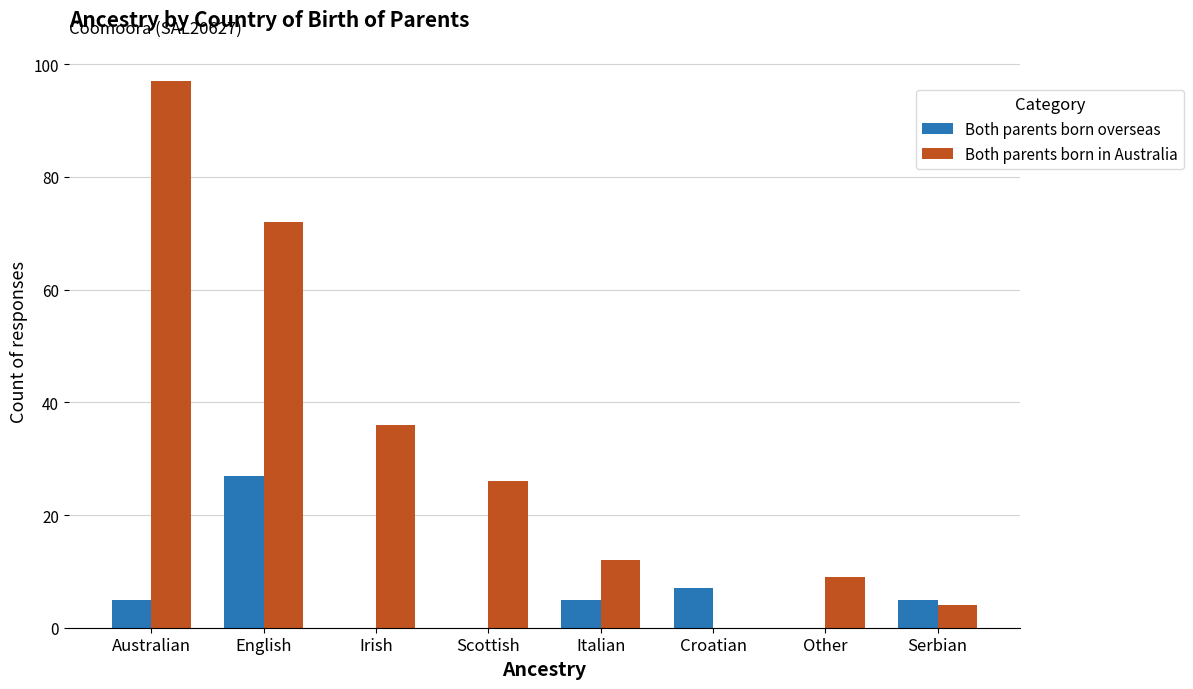

The value of Both parents born in Australia at Serbian is 4. True or false?

True